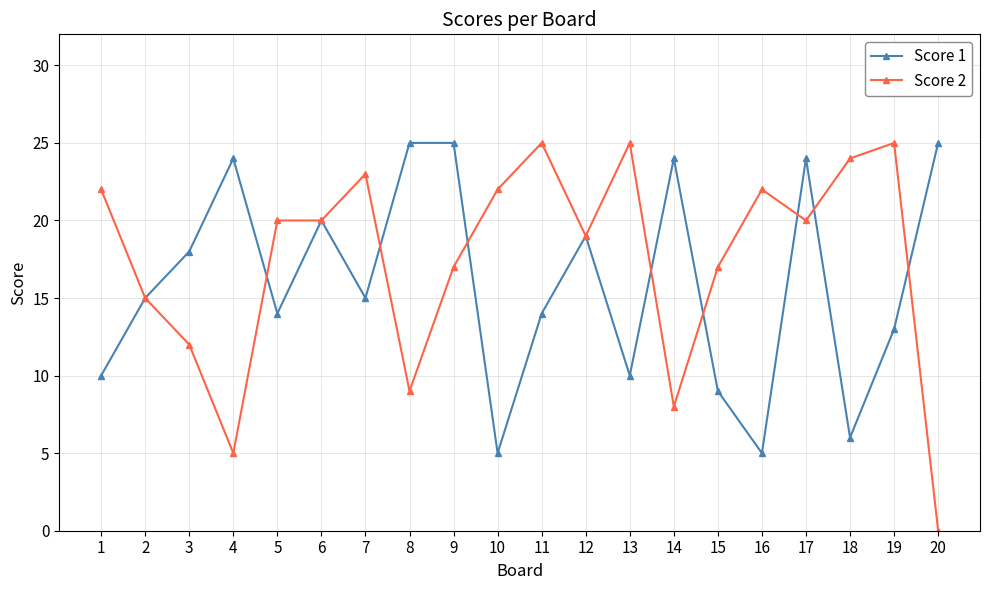

What is the value of the Score 2 point at the 4th from the left?

5